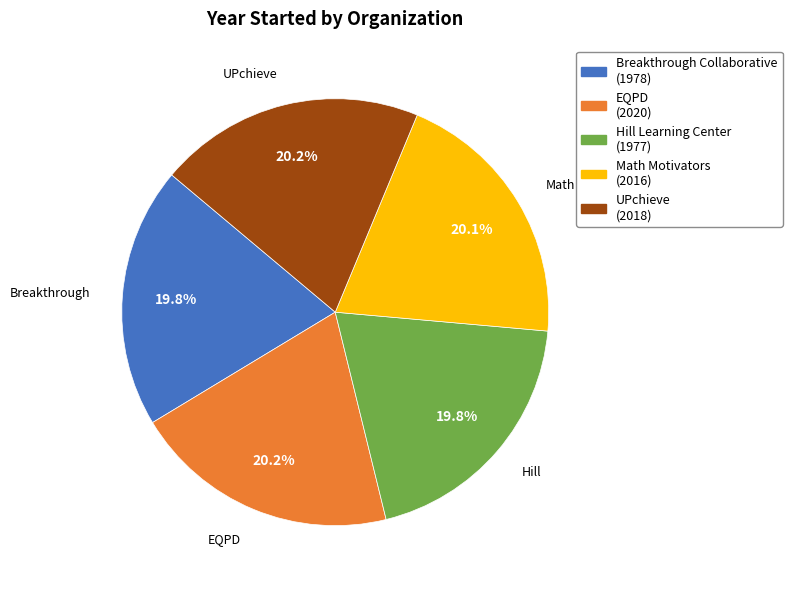

Does EQPD represent more than half of the total?

No